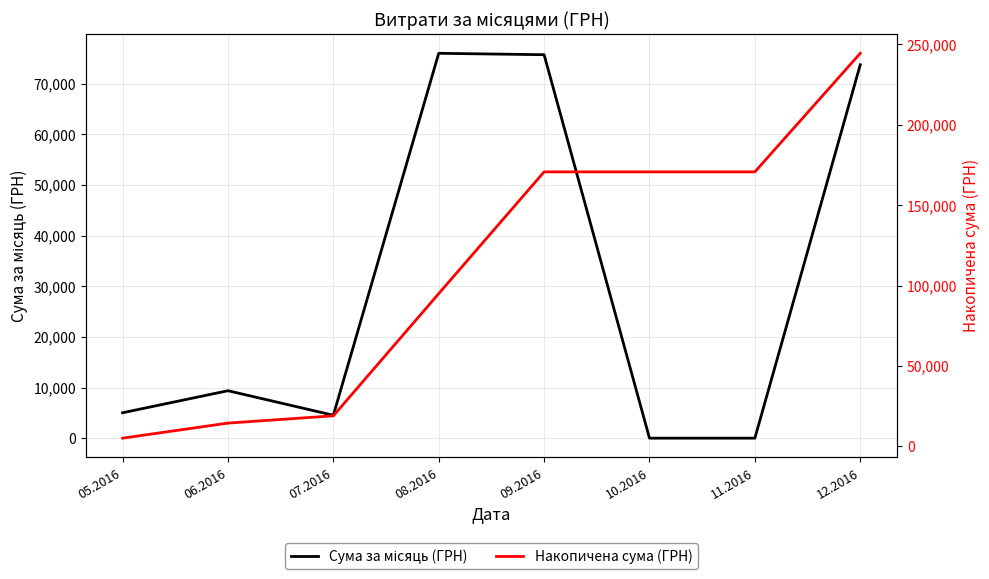

What is the difference between the highest and lowest values at 06.2016?

5017.1